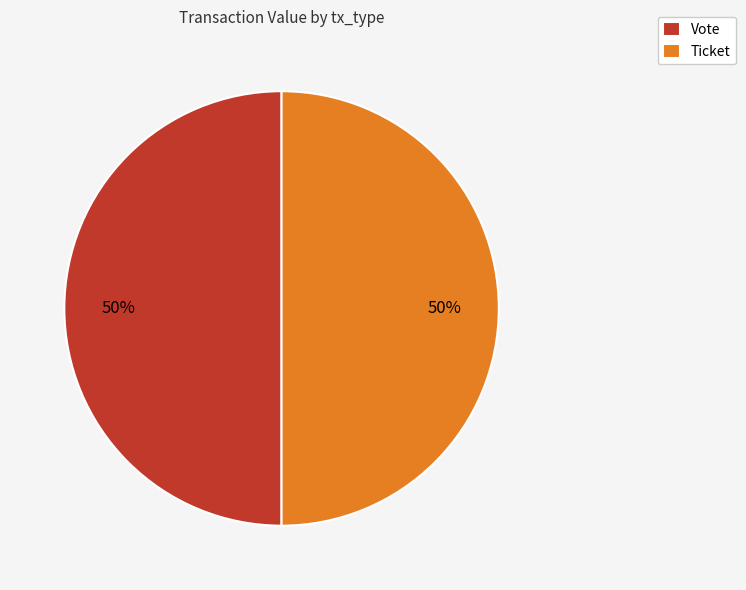

True or false: Vote accounts for 65% of the total.

False